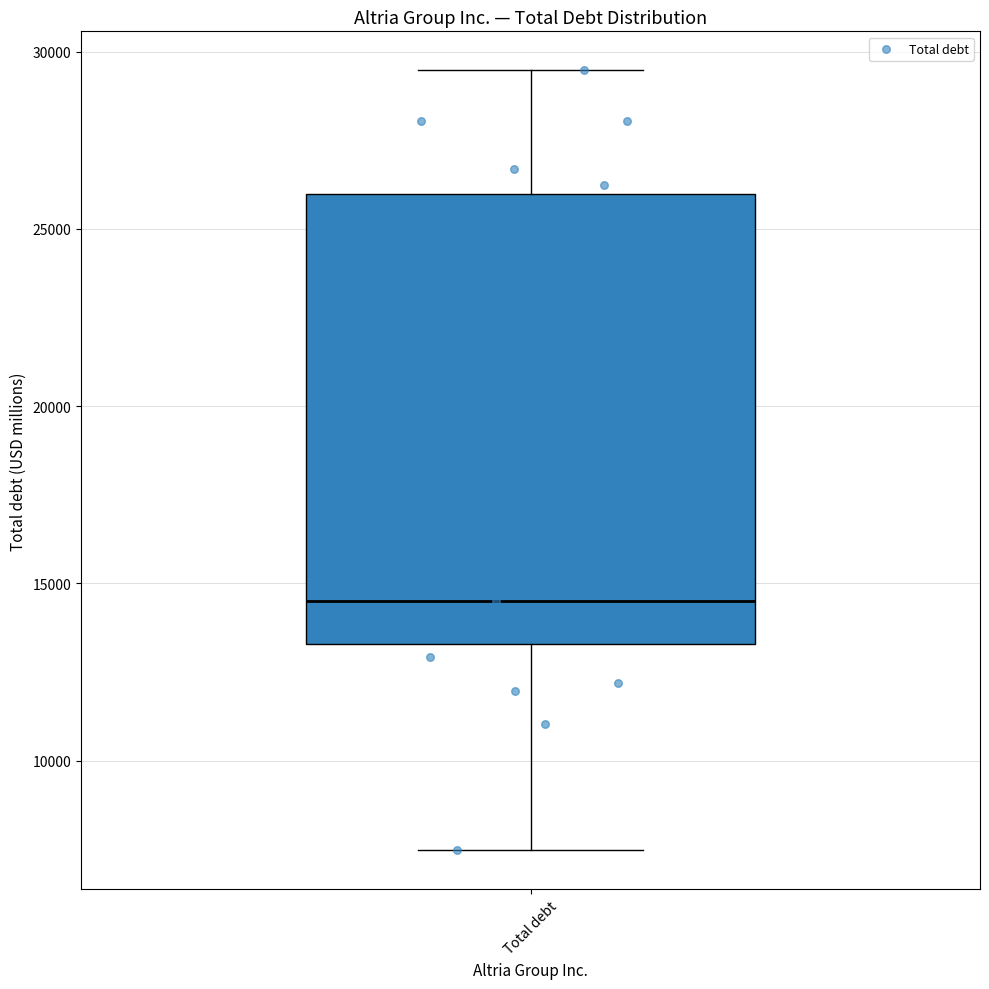

Read this box plot against the y-axis: the position of the median line, the range covered by the box, and the ends of both whiskers. The values are not printed on the chart, so give them approximately, as read against the axis.

median 14500, box 13500 to 26000, whiskers 7500 to 29500